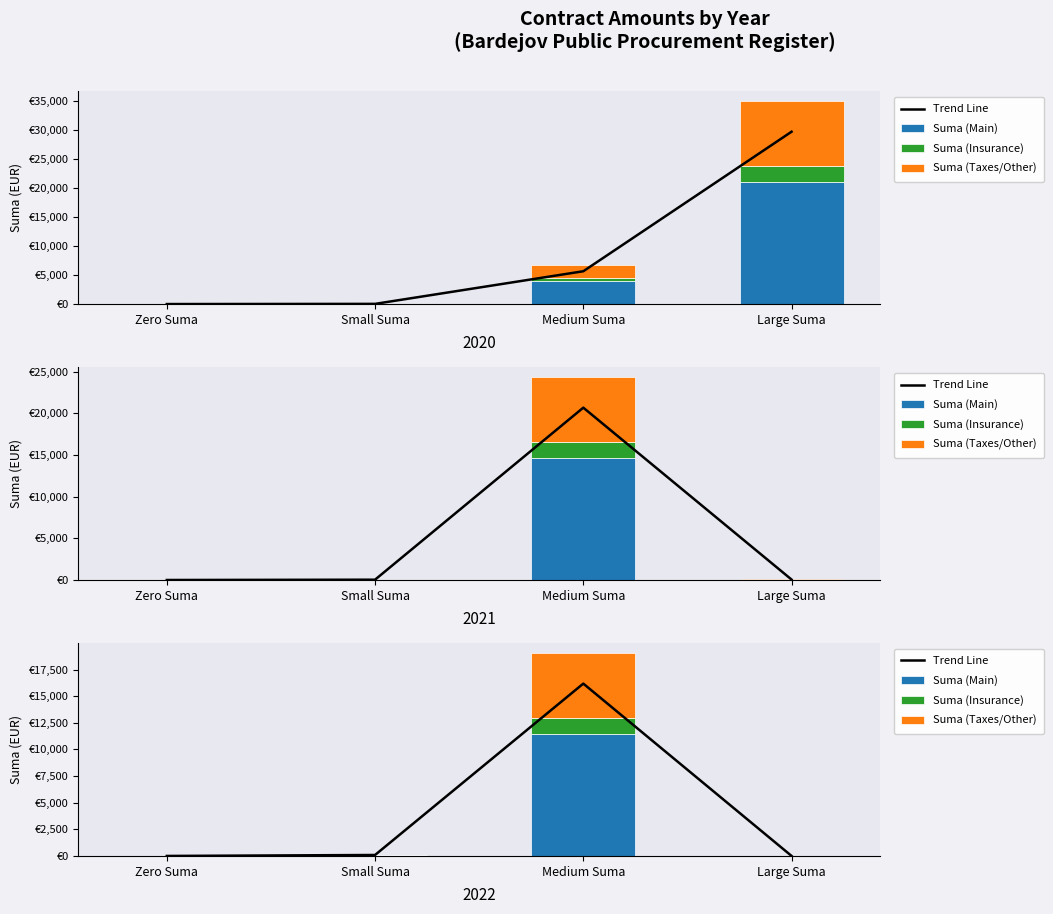

At which category does the chart reach its minimum across all series?

Zero Suma